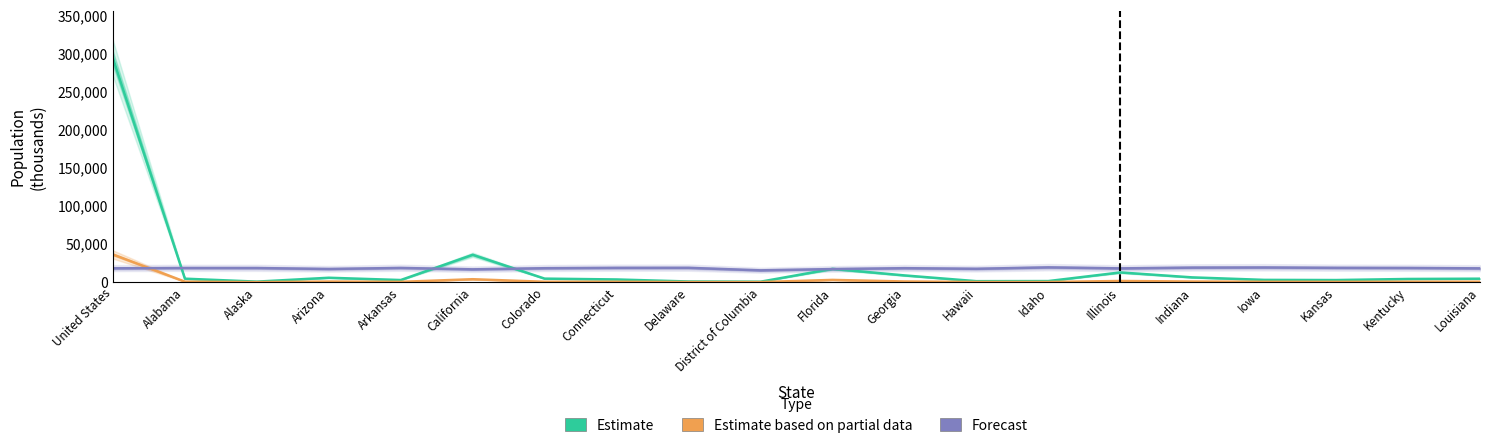

What position from the left is Florida?

11